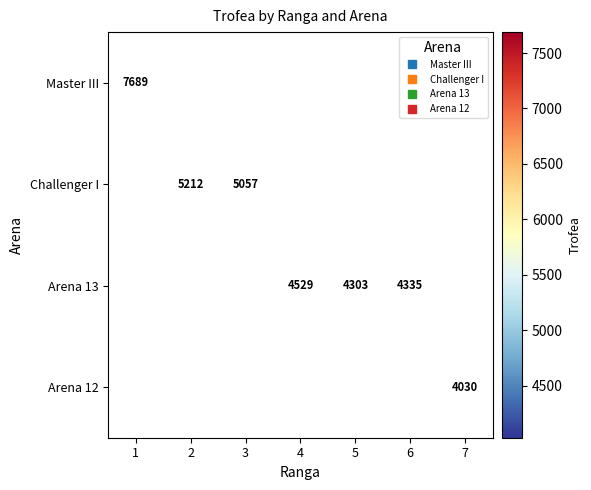

Which label corresponds to the smallest value in the chart?

7